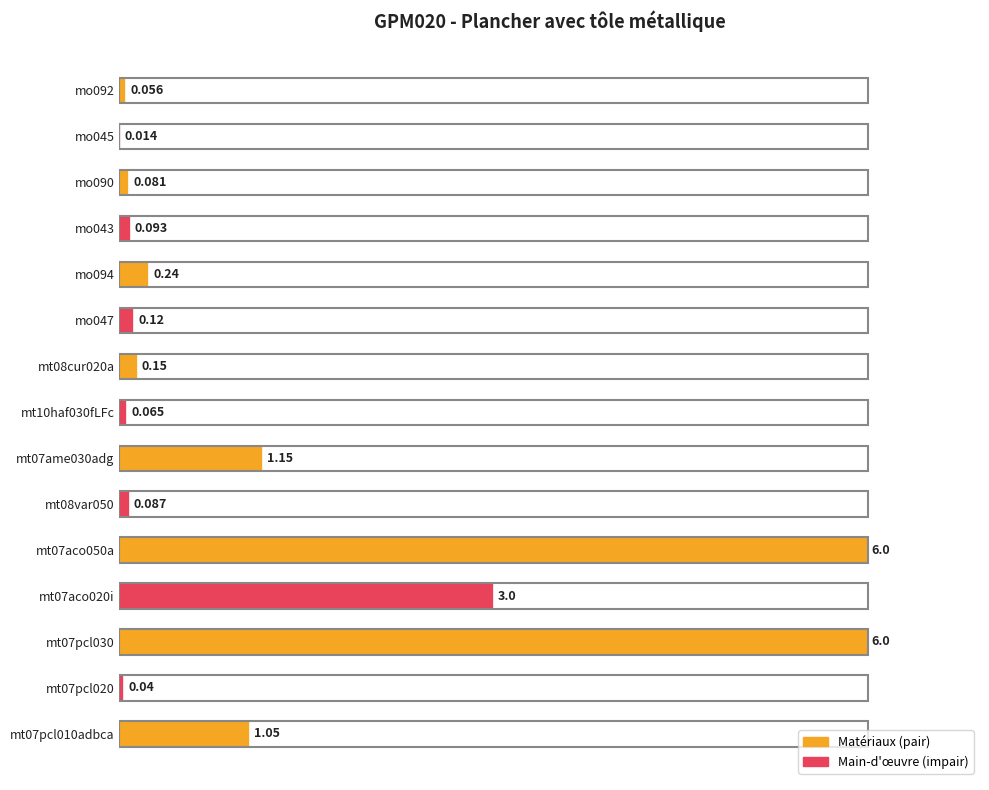

Are the bars horizontal?

Yes